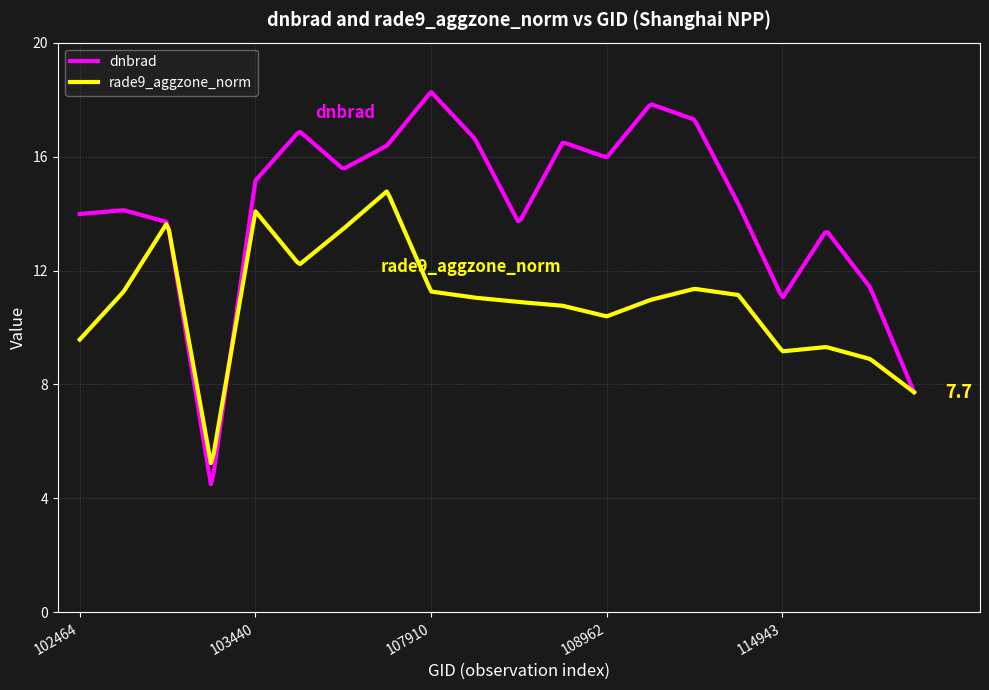

Rank the series by their maximum value, from highest to lowest.

dnbrad, rade9_aggzone_norm